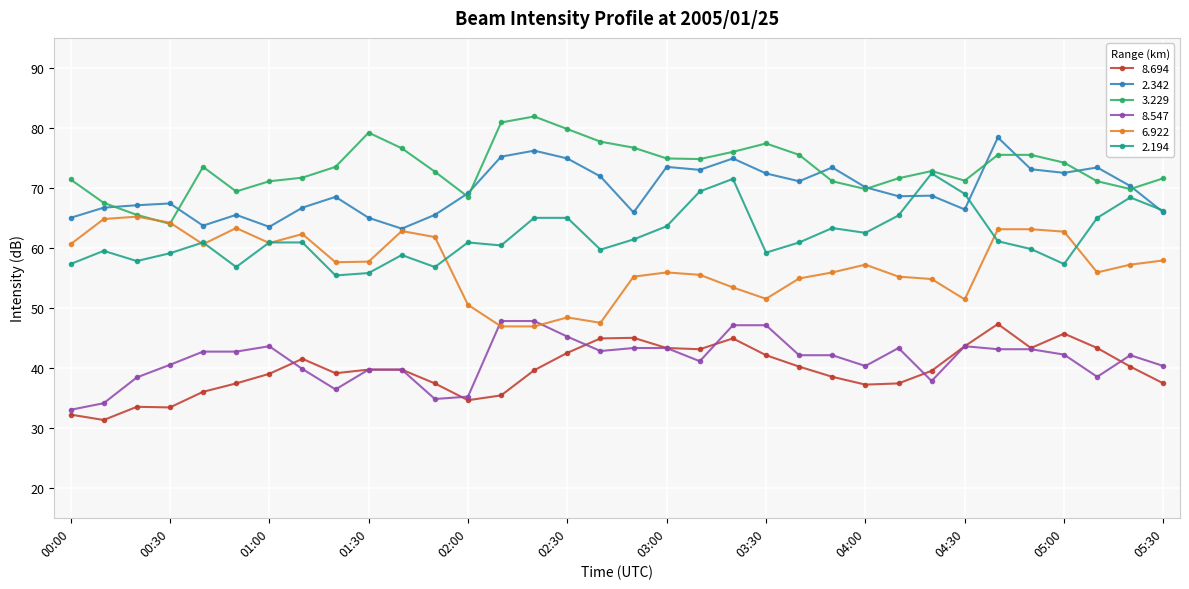

What is the value of the 3.229 point at the 26th from the left?

71.6